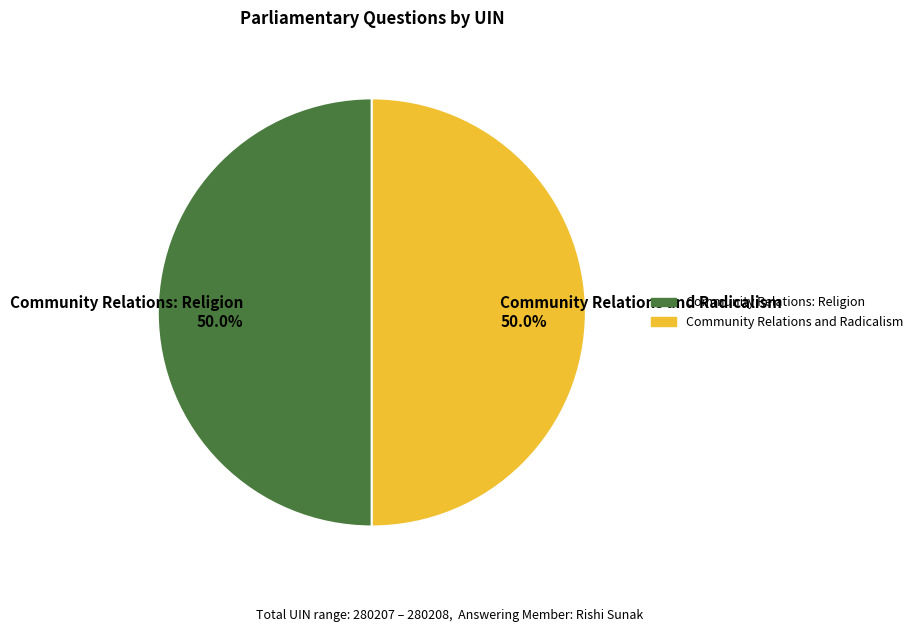

Approximately how many times larger is the value at Community Relations and Radicalism 50.0% compared to Community Relations: Religion 50.0%?

1.0